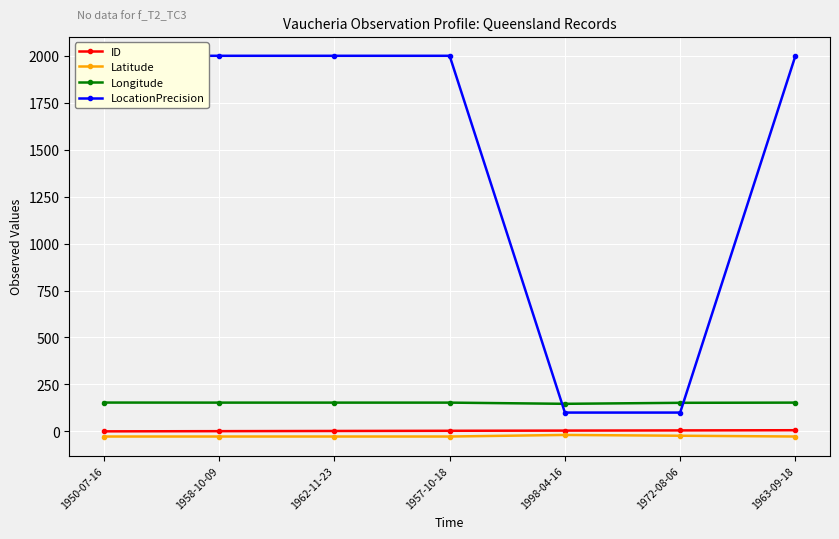

Rank the series at 1962-11-23 from lowest to highest value.

Latitude, ID, Longitude, LocationPrecision